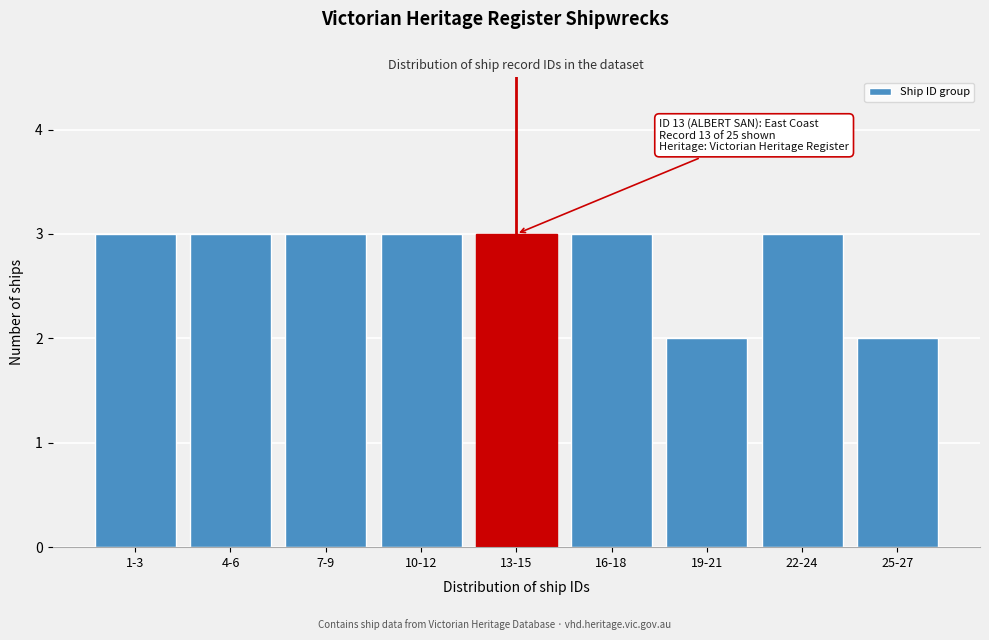

Reading right to left, transcribe all the data shown in this chart.

2	3	2	3	3	3	3	3	3